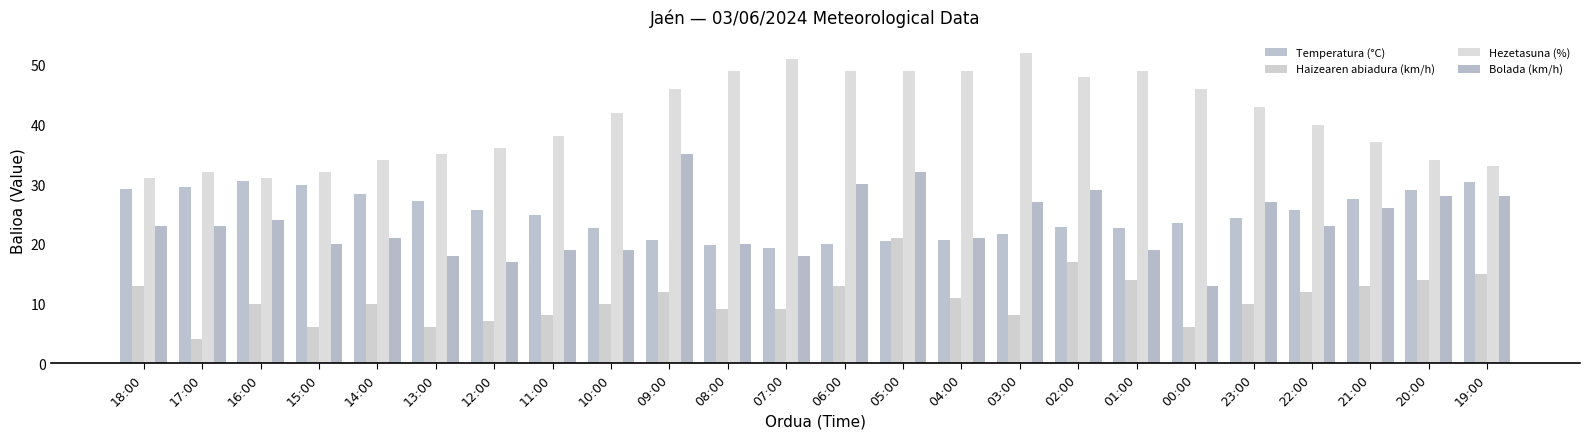

What is the difference between the maximum and minimum values in the Hezetasuna (%) series?

21.0